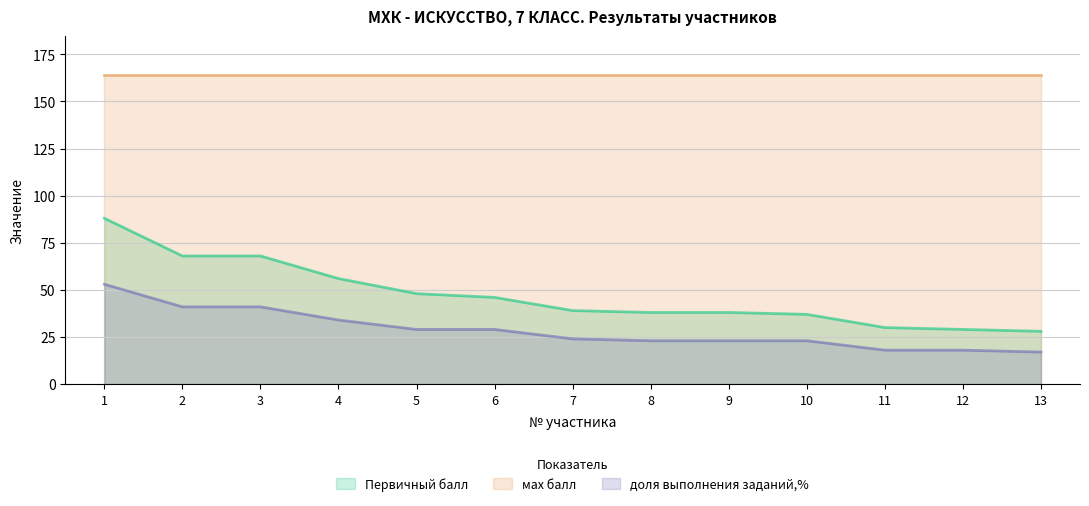

Read the Первичный балл value at 13, to the nearest 10.

30